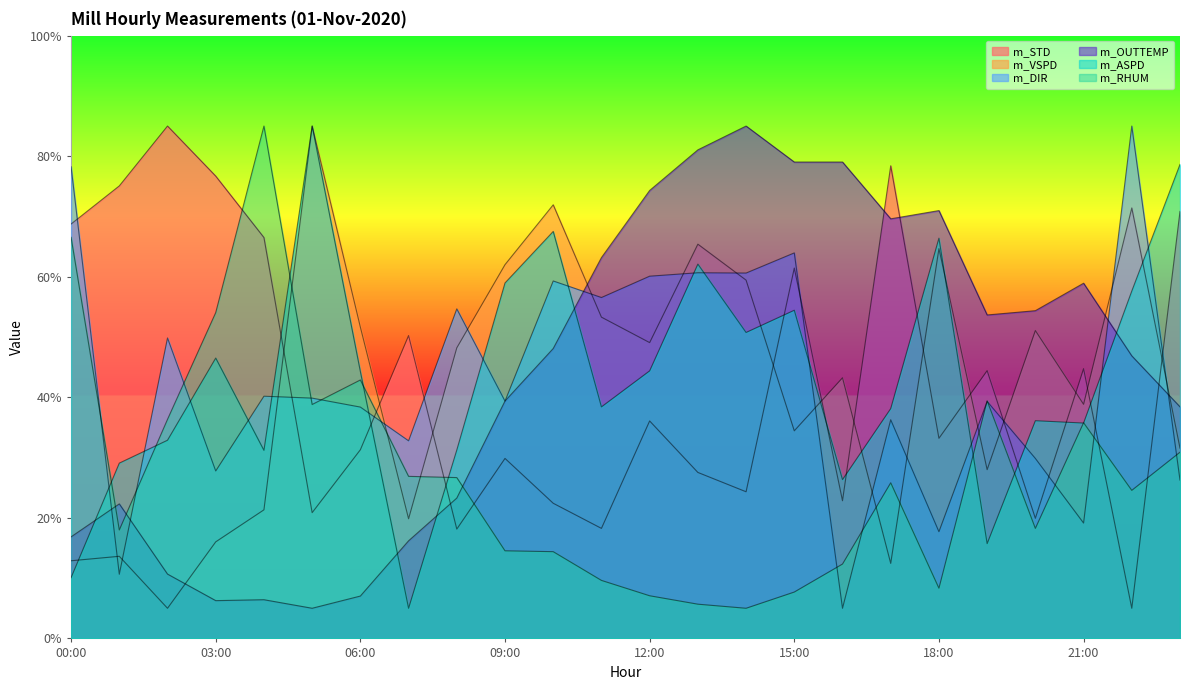

The value of m_STD at 01:00 is 75.1. True or false?

True